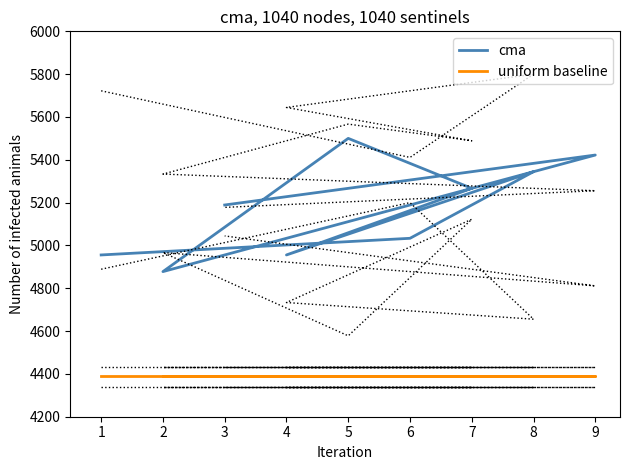

At which category is the sum across all series the highest?

5